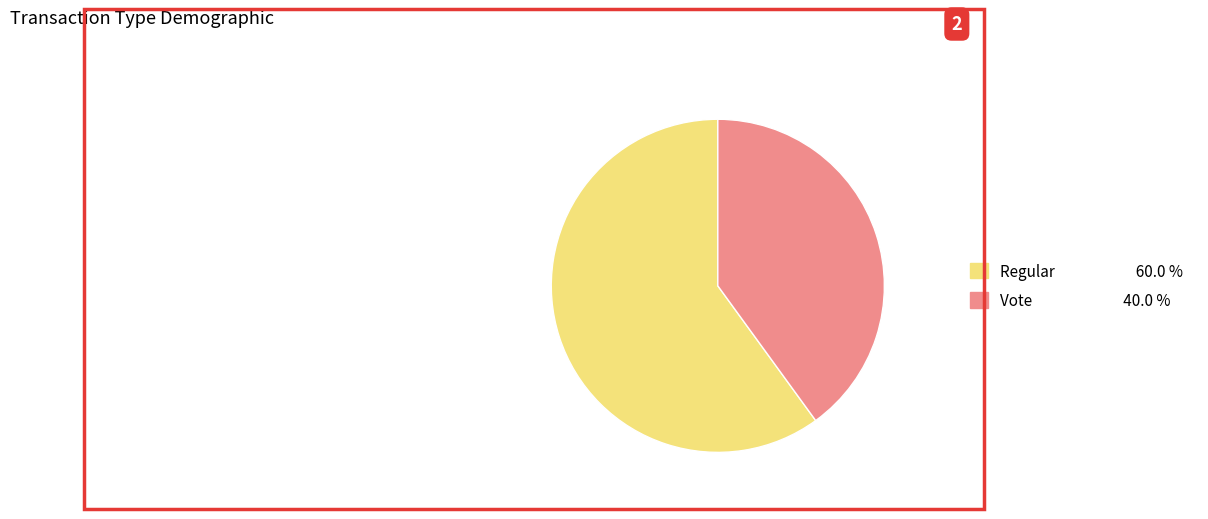

The Regular slice represents 55% of the pie. True or false?

False